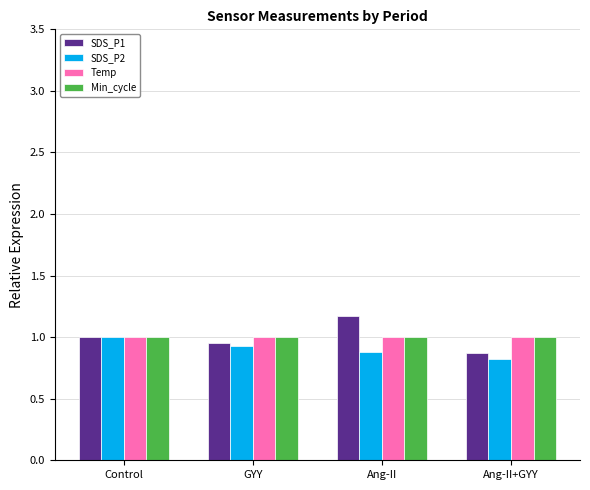

True or false: Temp has a value of 1.7 at Control.

False